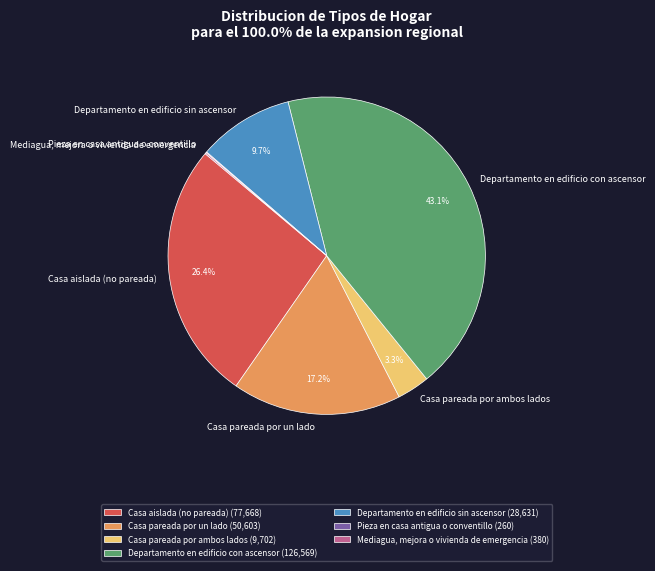

Does Departamento en edificio sin ascensor account for over 50% of the chart?

No